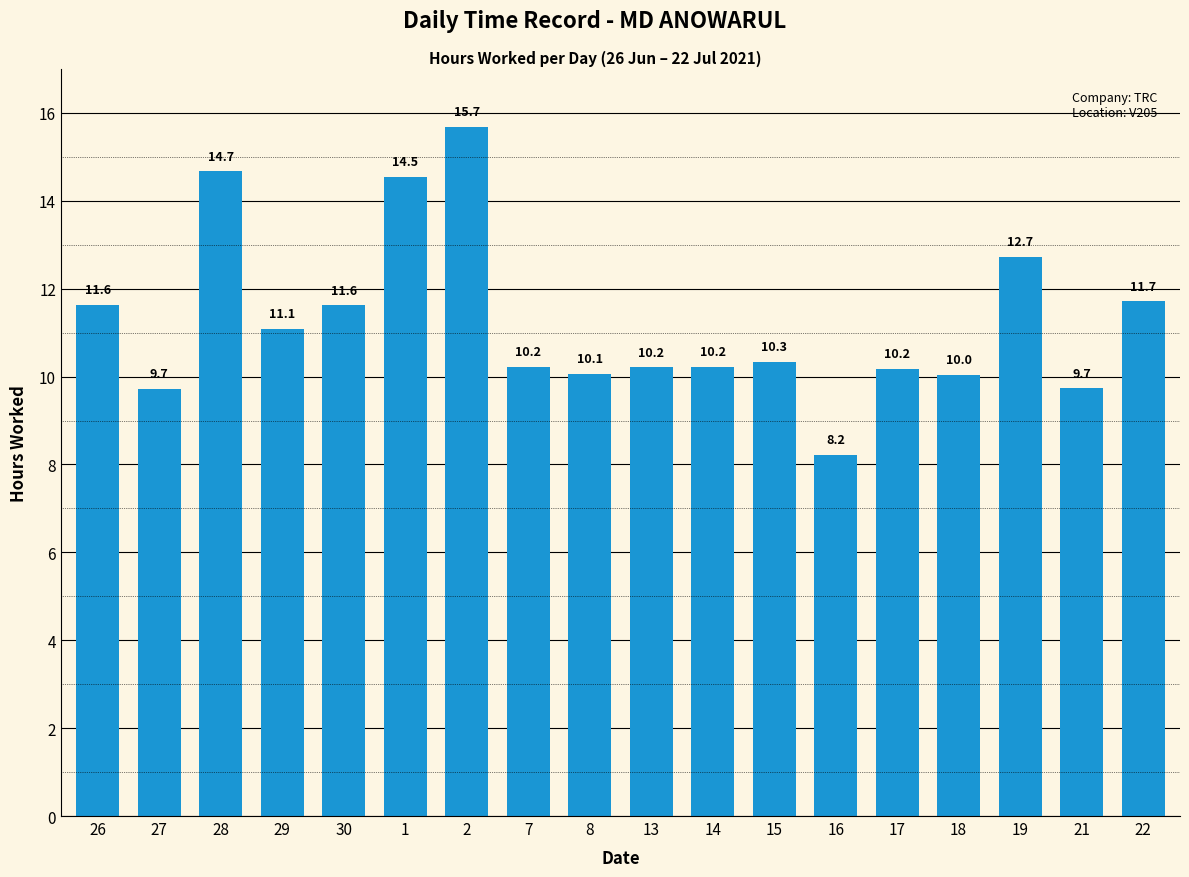

What is the difference between the maximum and minimum values?

7.5